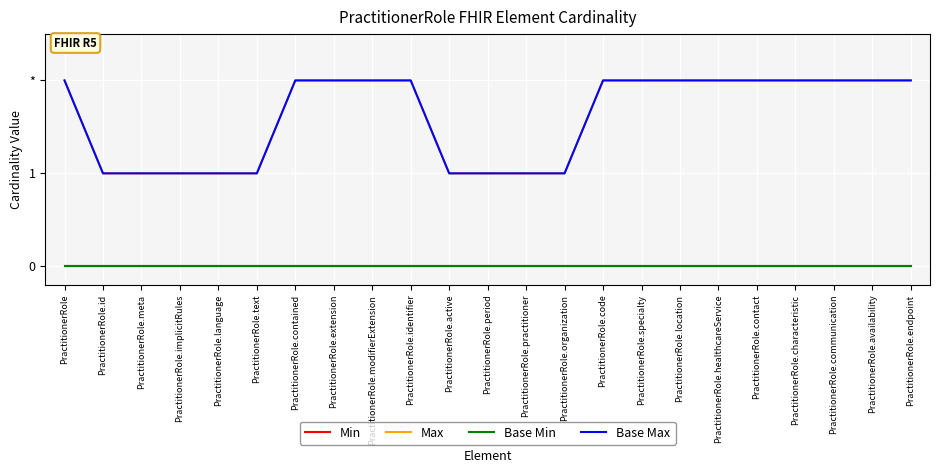

The value of Base Max at PractitionerRole.organization is 0. True or false?

False